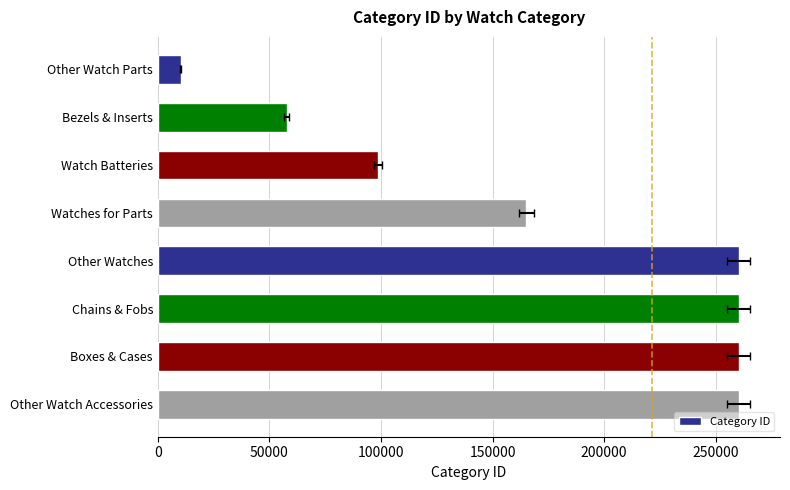

Between Watch Batteries and Chains & Fobs, which is larger?

Chains & Fobs